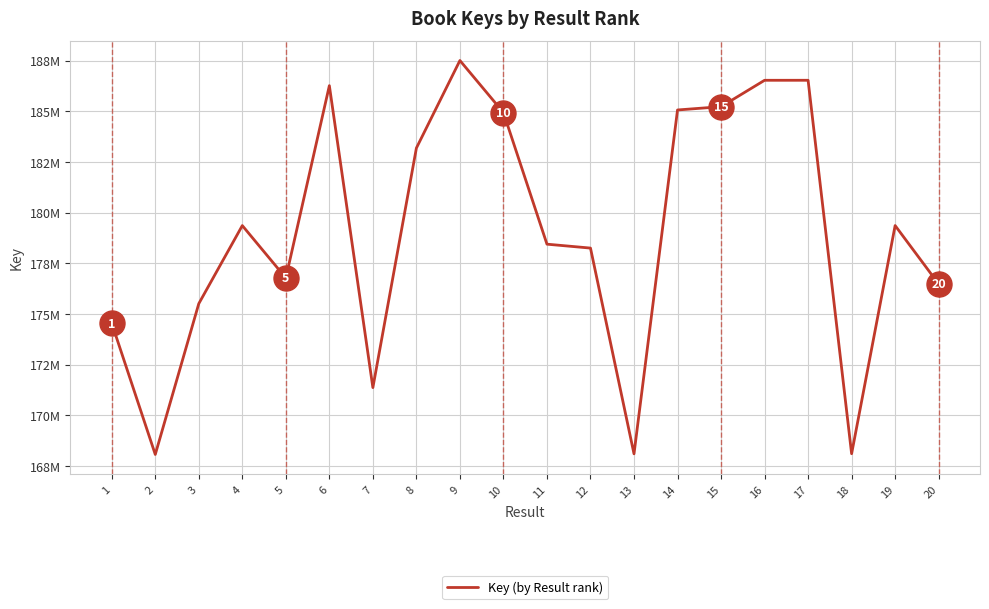

Rank the categories by value from lowest to highest.

2, 13, 18, 7, 1, 3, 20, 5, 12, 11, 4, 19, 8, 10, 14, 15, 6, 16, 17, 9